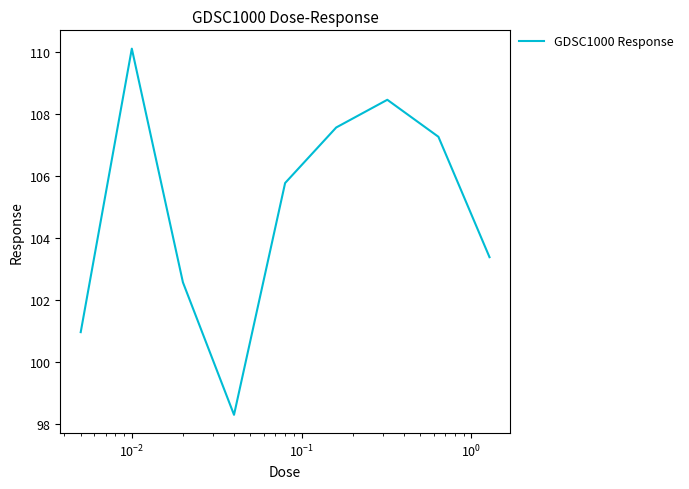

What is the maximum value shown in the chart?

110.1